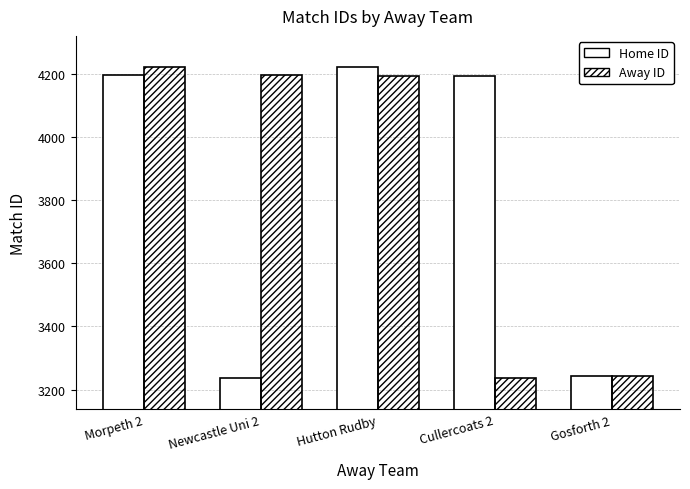

What is the spread (max minus min) of values at Cullercoats 2?

955